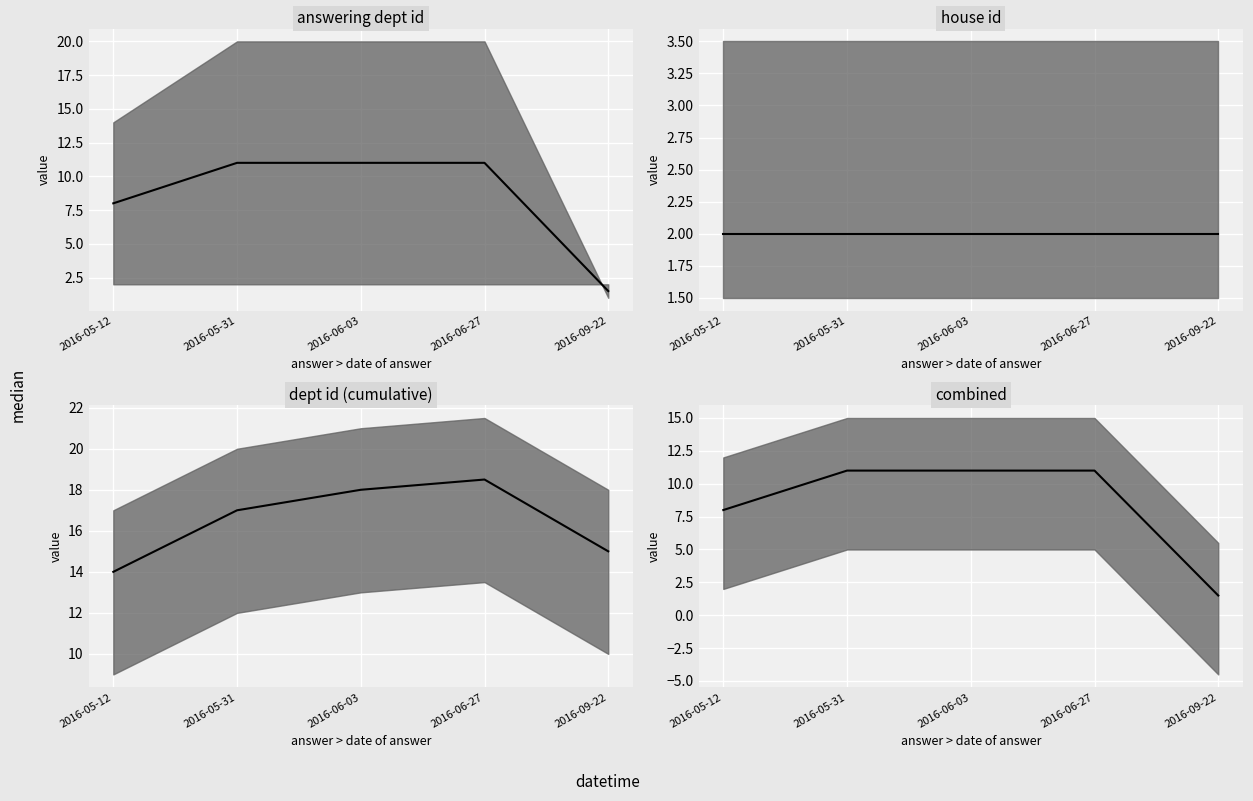

How many data points in dept id (cumulative) are less than 17?

2